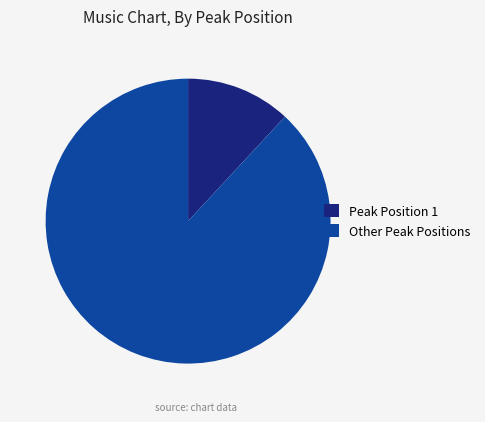

How many segments does this pie chart have?

2